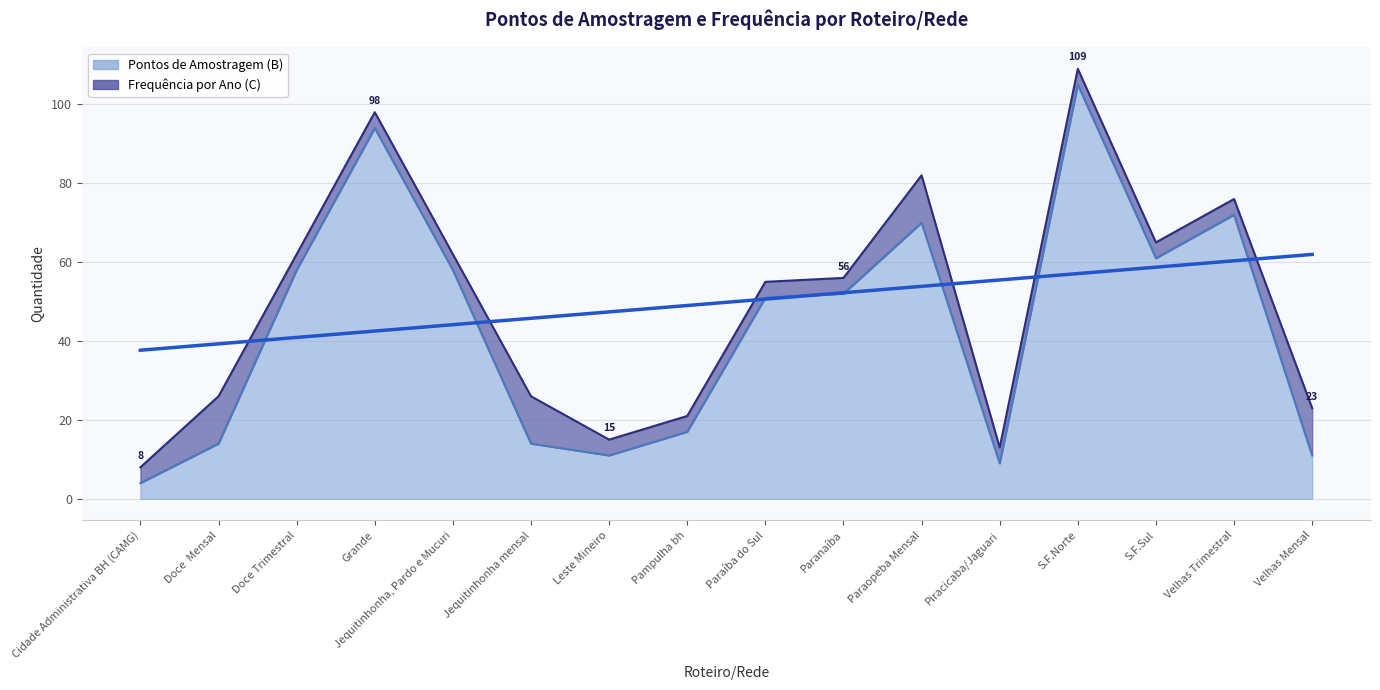

Read the value at Velhas Mensal.

11